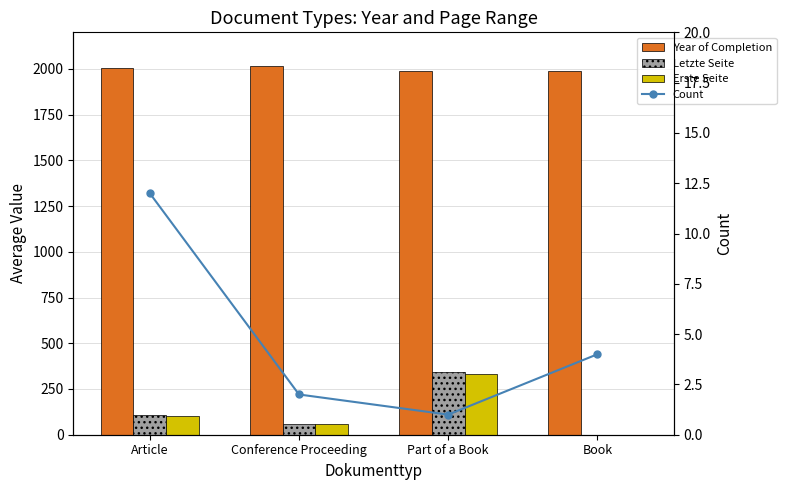

What is the difference between the highest and lowest values at Part of a Book?

1986.0